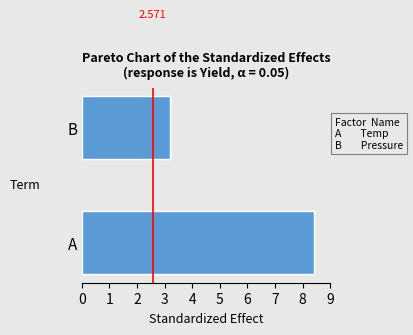

What is the highest value of the Factor series?

8.4